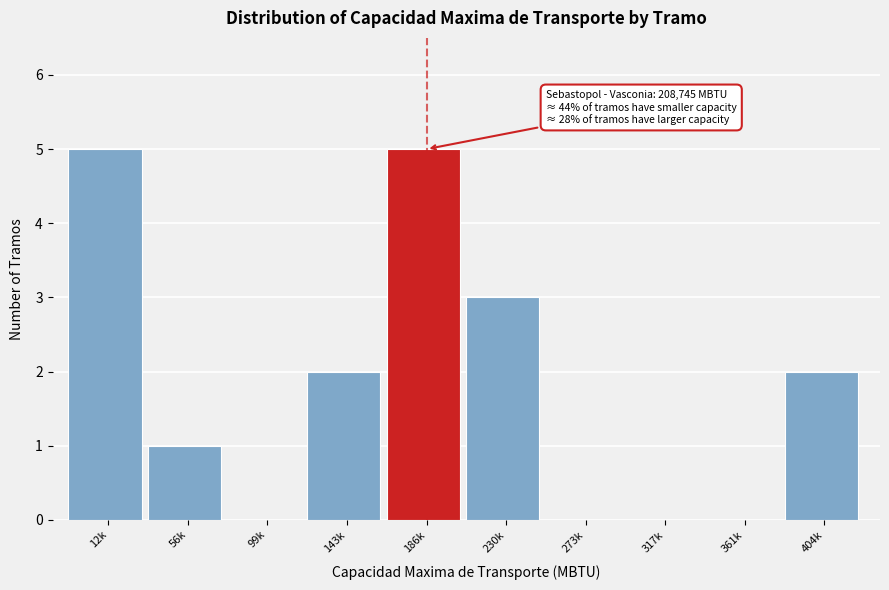

Reading right to left, list all the values displayed in this chart.

404k=2	361k=0	317k=0	273k=0	230k=3	186k=5	143k=2	99k=0	56k=1	12k=5